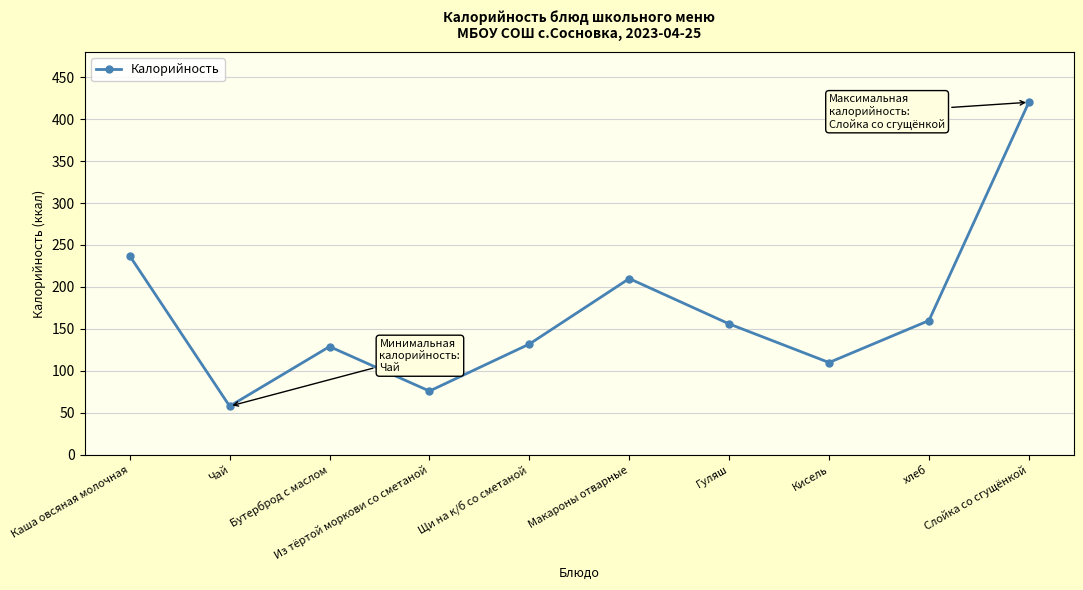

What is the label of the 2nd point from the right?

хлеб